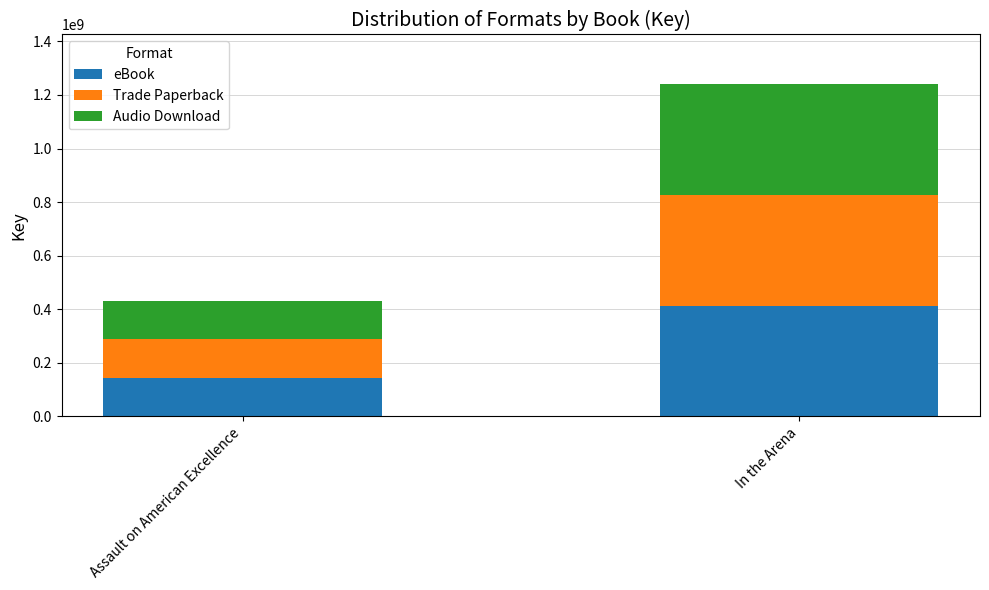

The eBook series shows 143901324 at Assault on American Excellence. True or false?

True